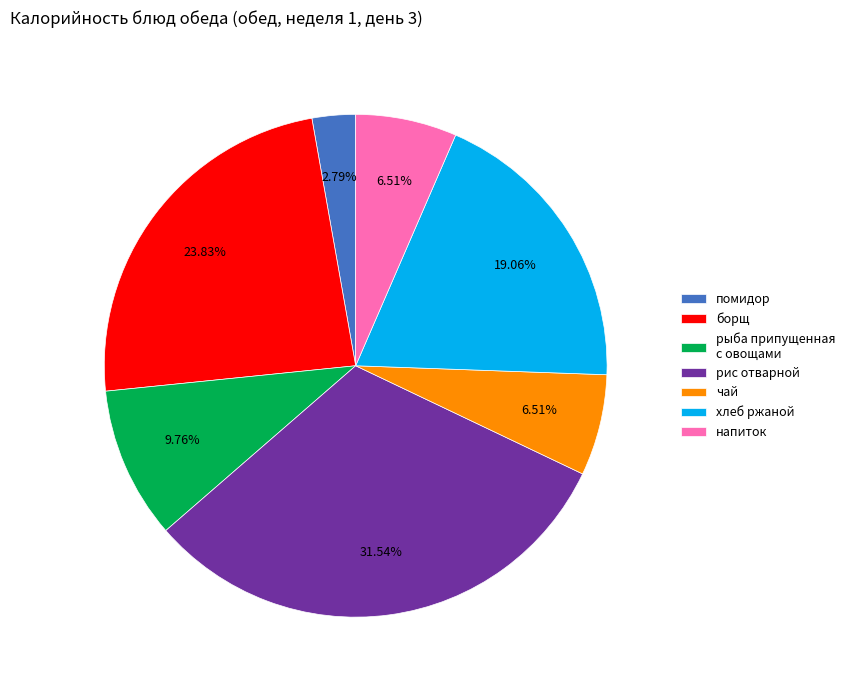

What is the largest slice in the pie chart?

рис отварной